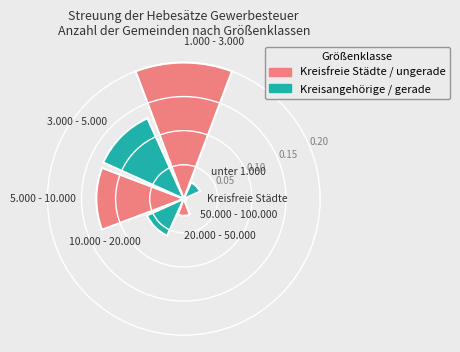

How many data points does each series have?

8